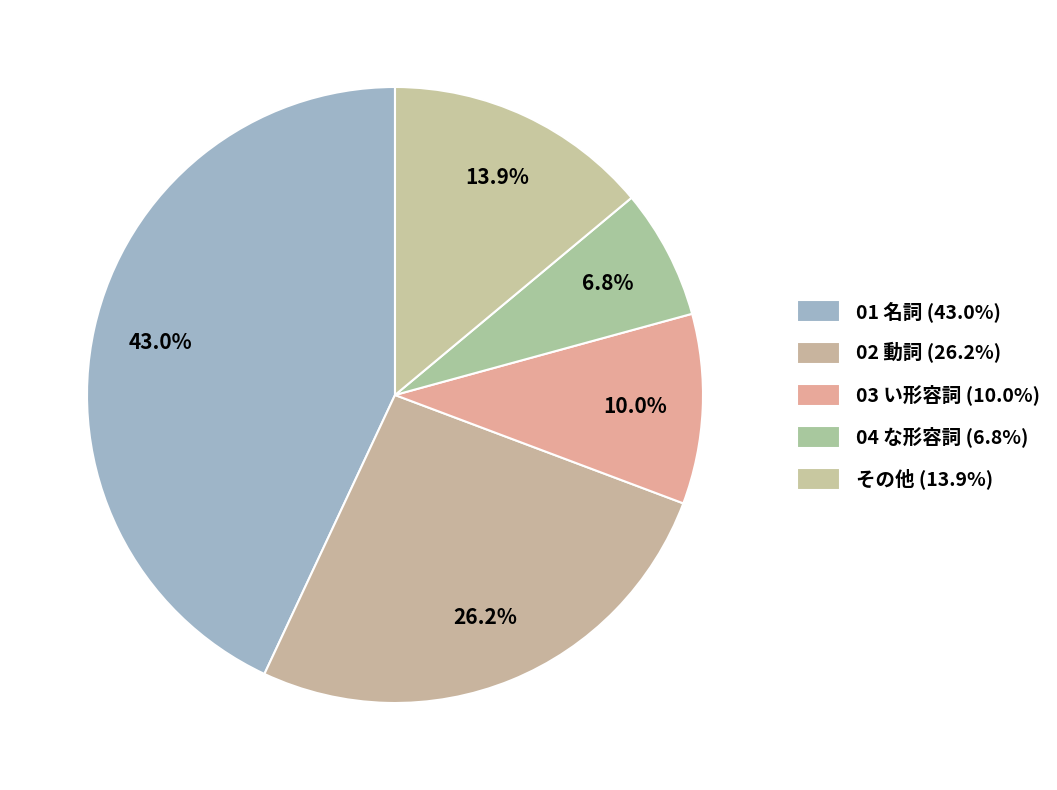

Combined, do 04 な形容詞 and 03 い形容詞 account for over 50%?

No